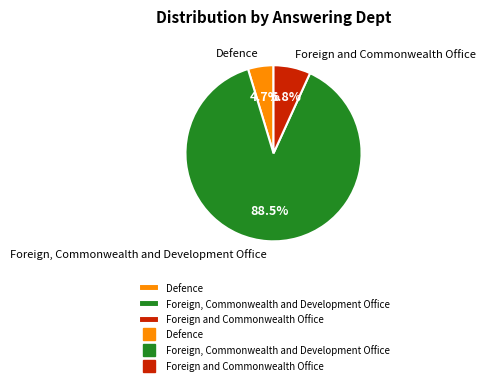

Does Foreign, Commonwealth and Development Office account for over 50% of the chart?

Yes